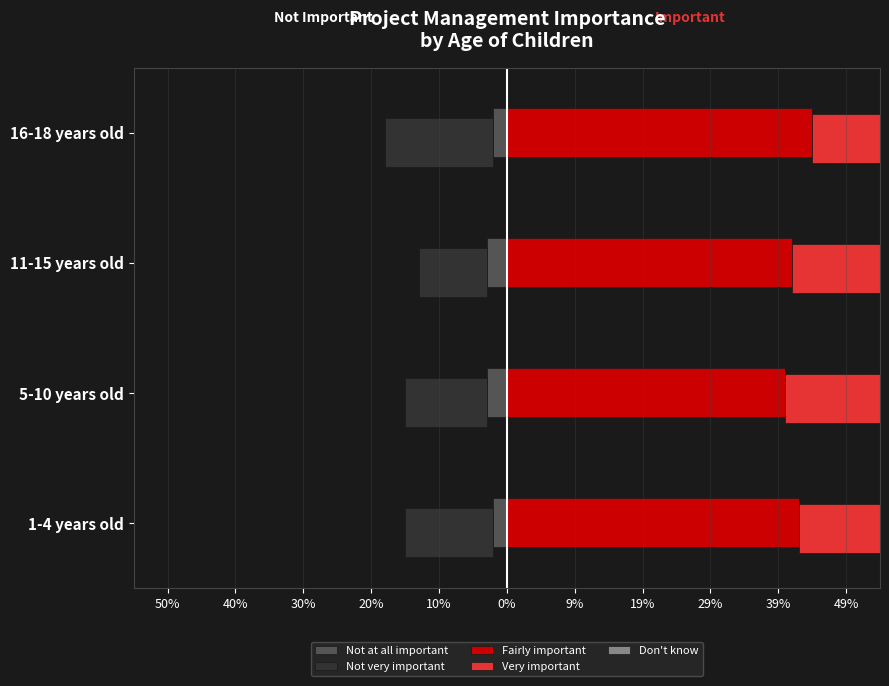

What is the smallest value displayed?

-0.2